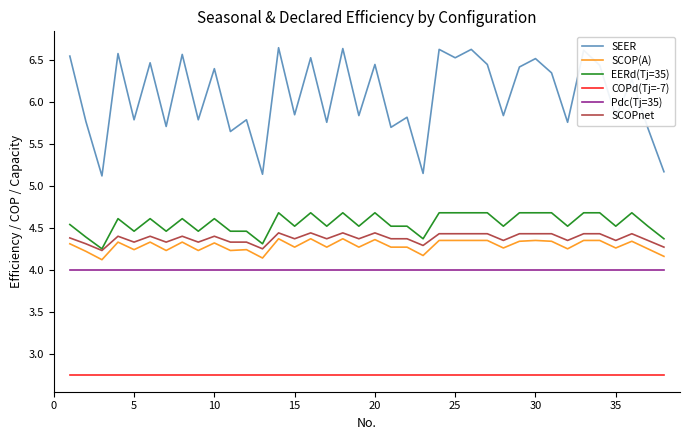

What is the maximum value for EERd(Tj=35)?

4.7